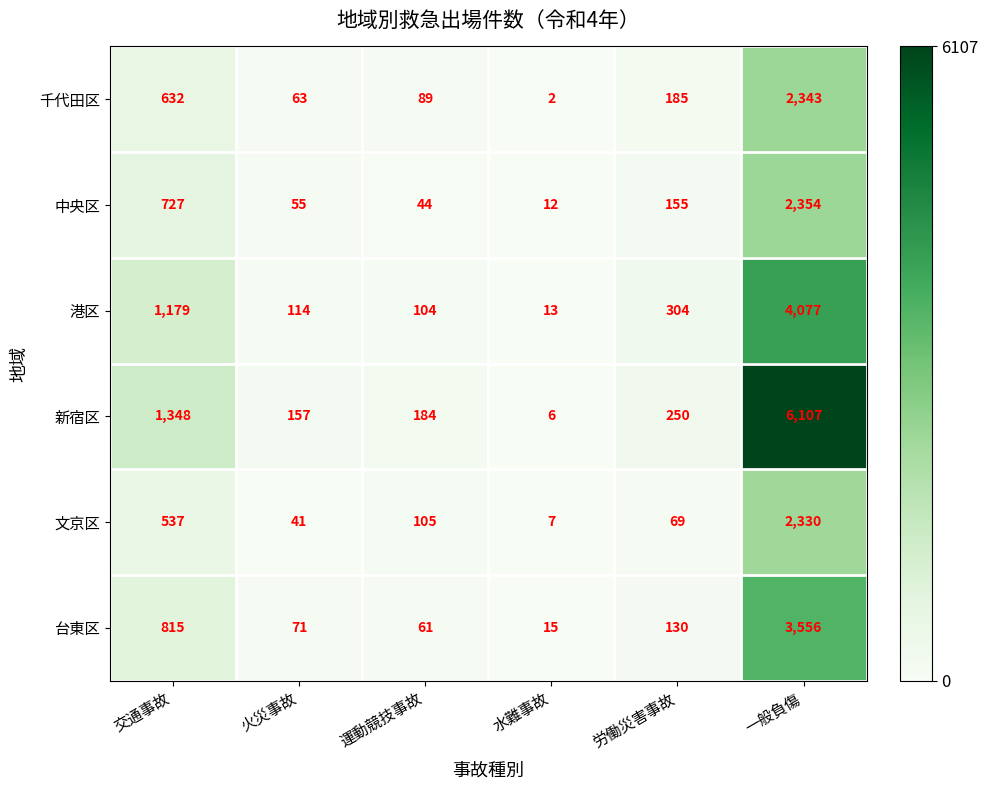

Between 交通事故 and 水難事故, which series saw the biggest shift?

新宿区